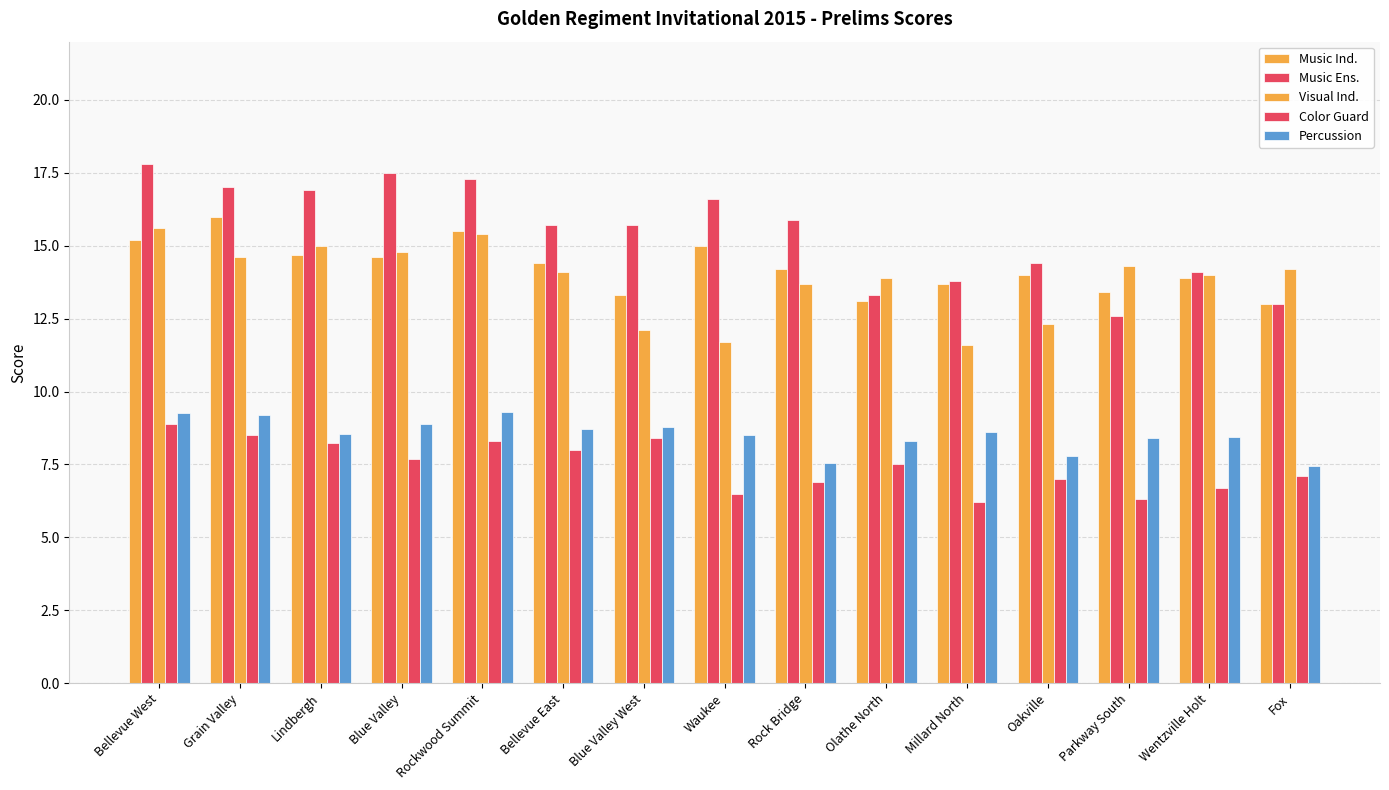

Which series has the largest range (max minus min)?

Music Ens.